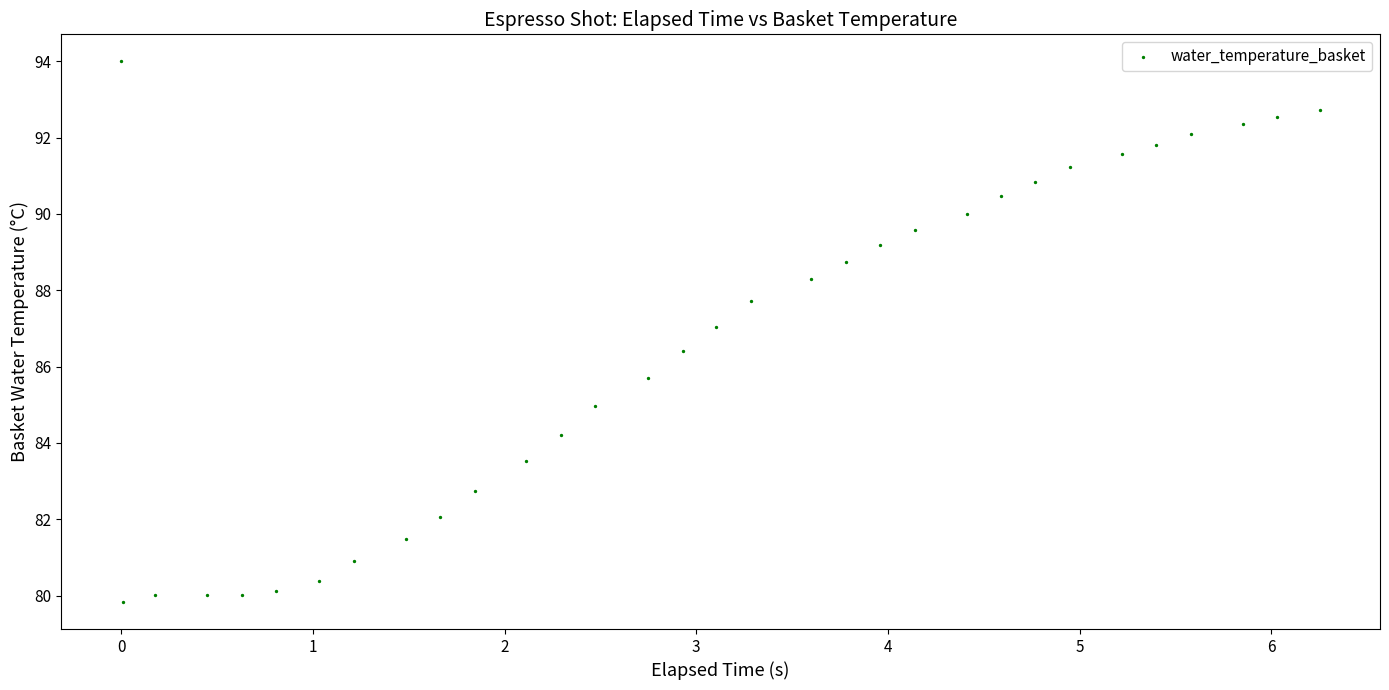

What is the range of X values (max minus min)?

6.3